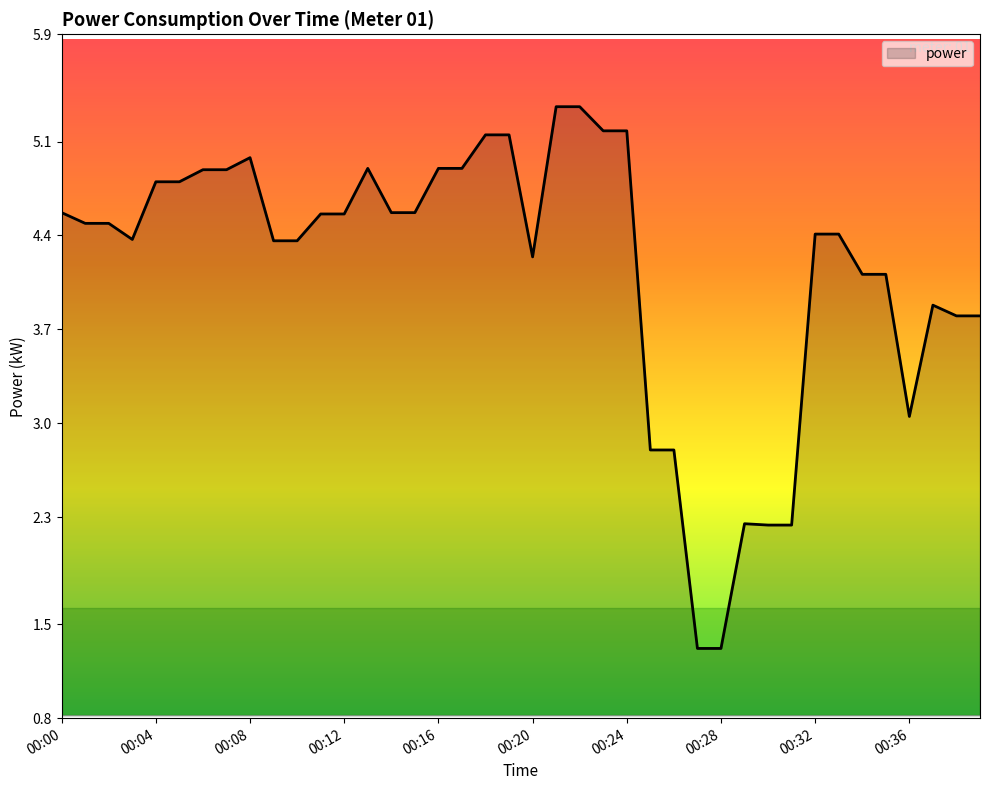

What is the greatest value displayed?

5.4